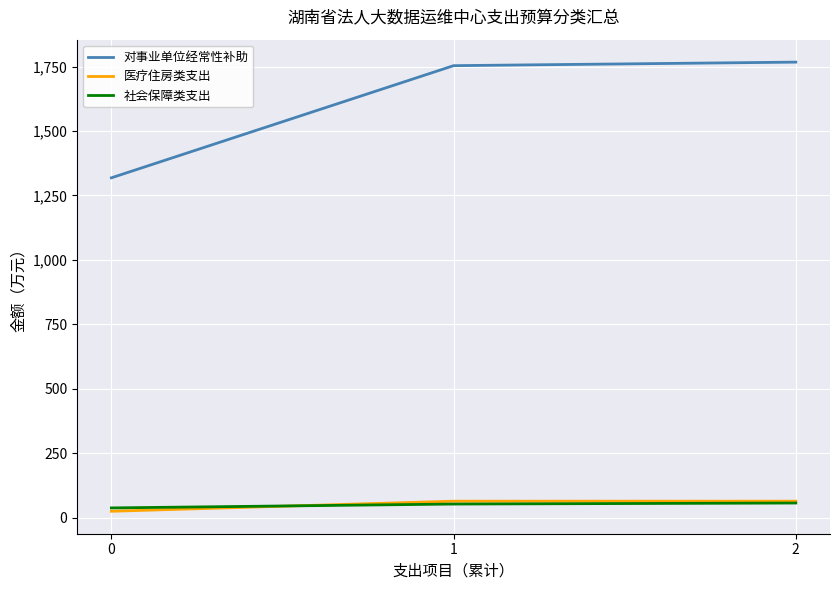

The 对事业单位经常性补助 series shows 1318.5 at 0. True or false?

True